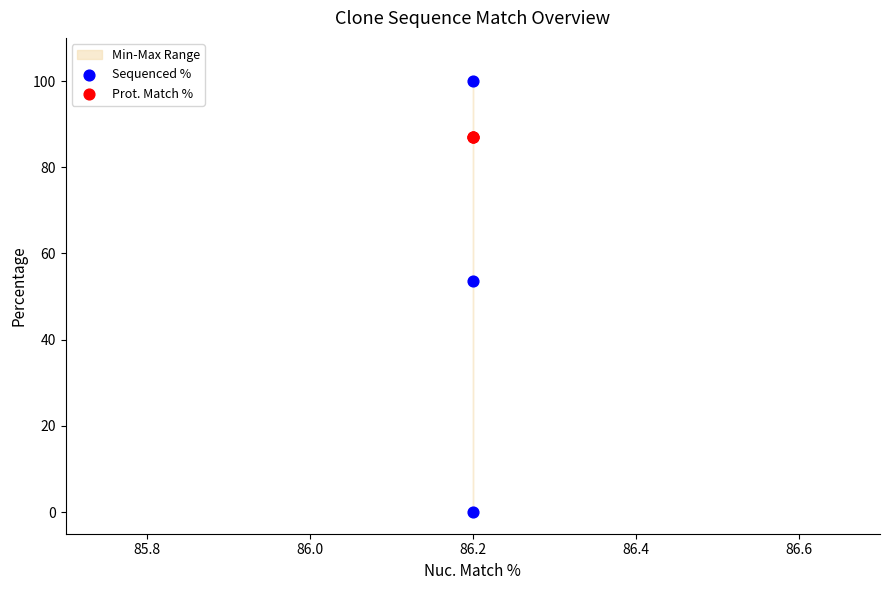

Across all series, what Y value is closest to 50?

53.5